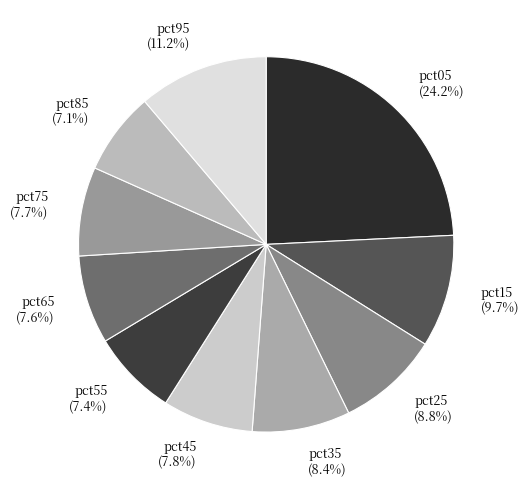

Does any single category account for the majority?

No